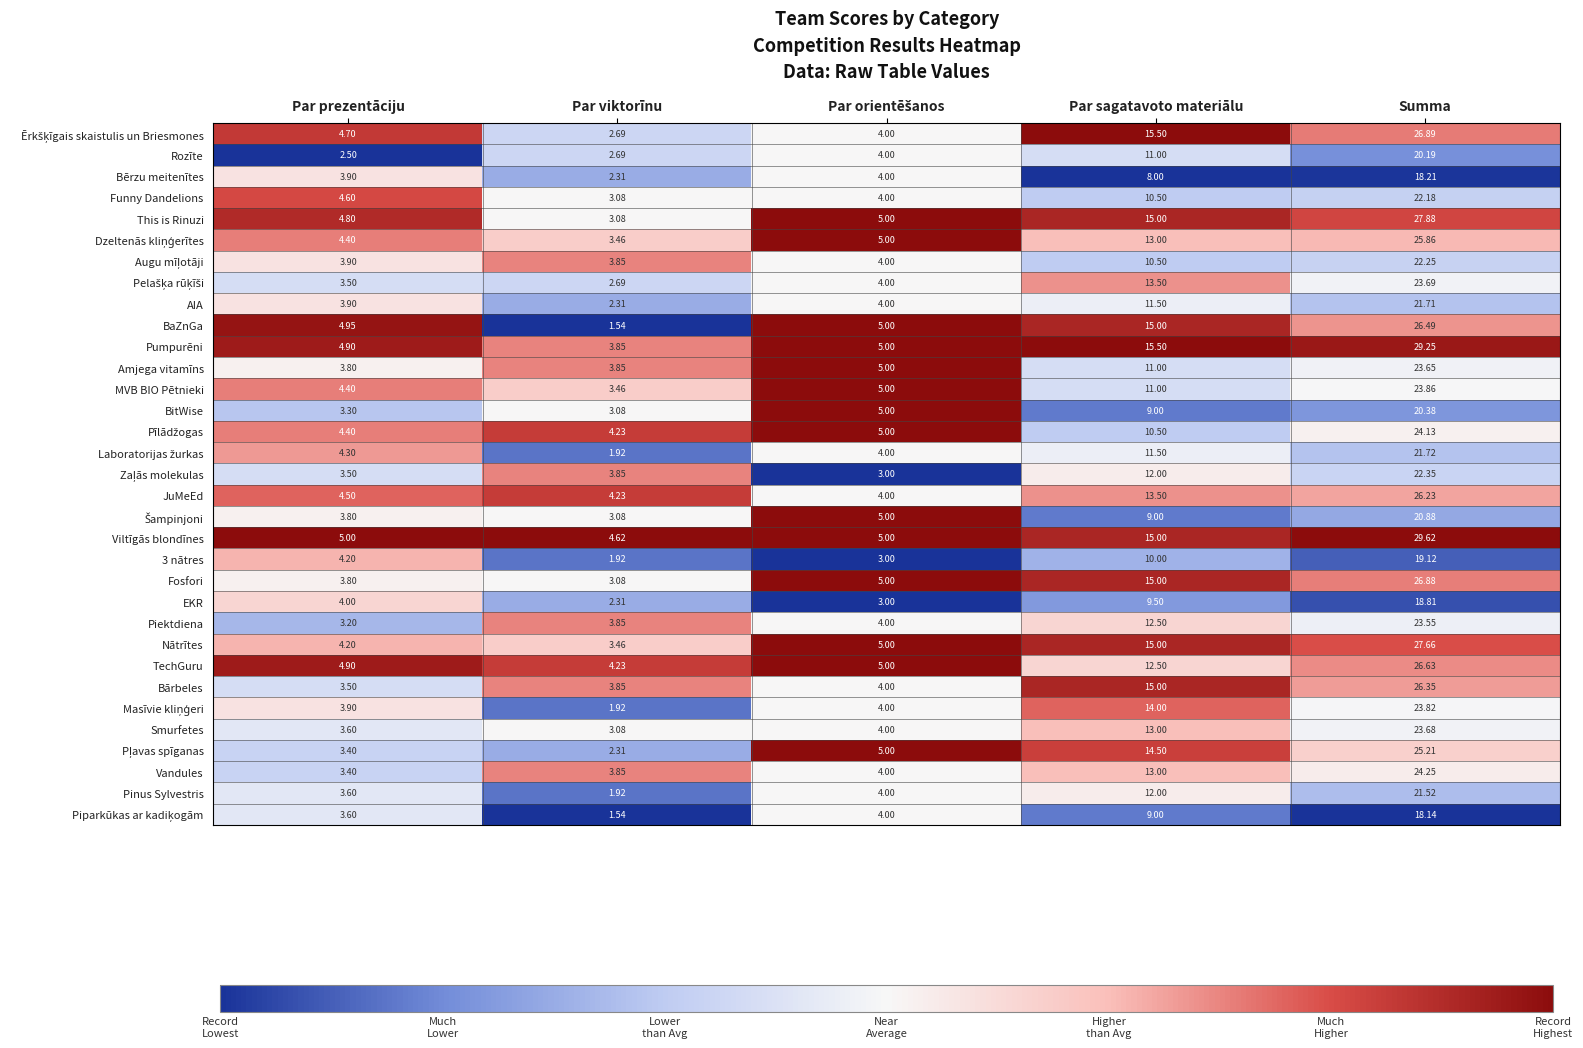

Which series has the largest total across all categories?

Viltīgās blondīnes